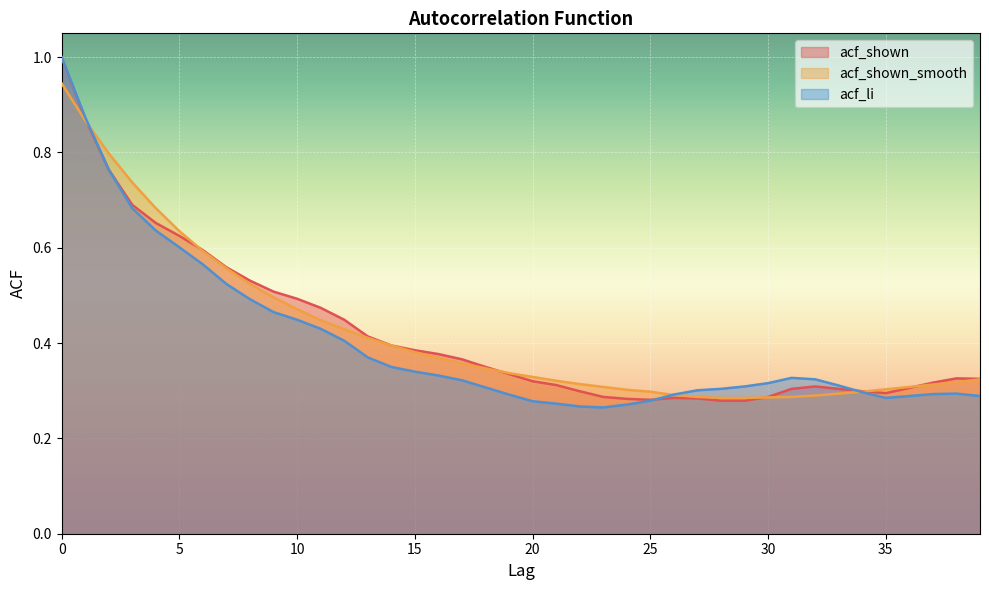

The value of acf_shown_smooth at 8 is 0.5. True or false?

True